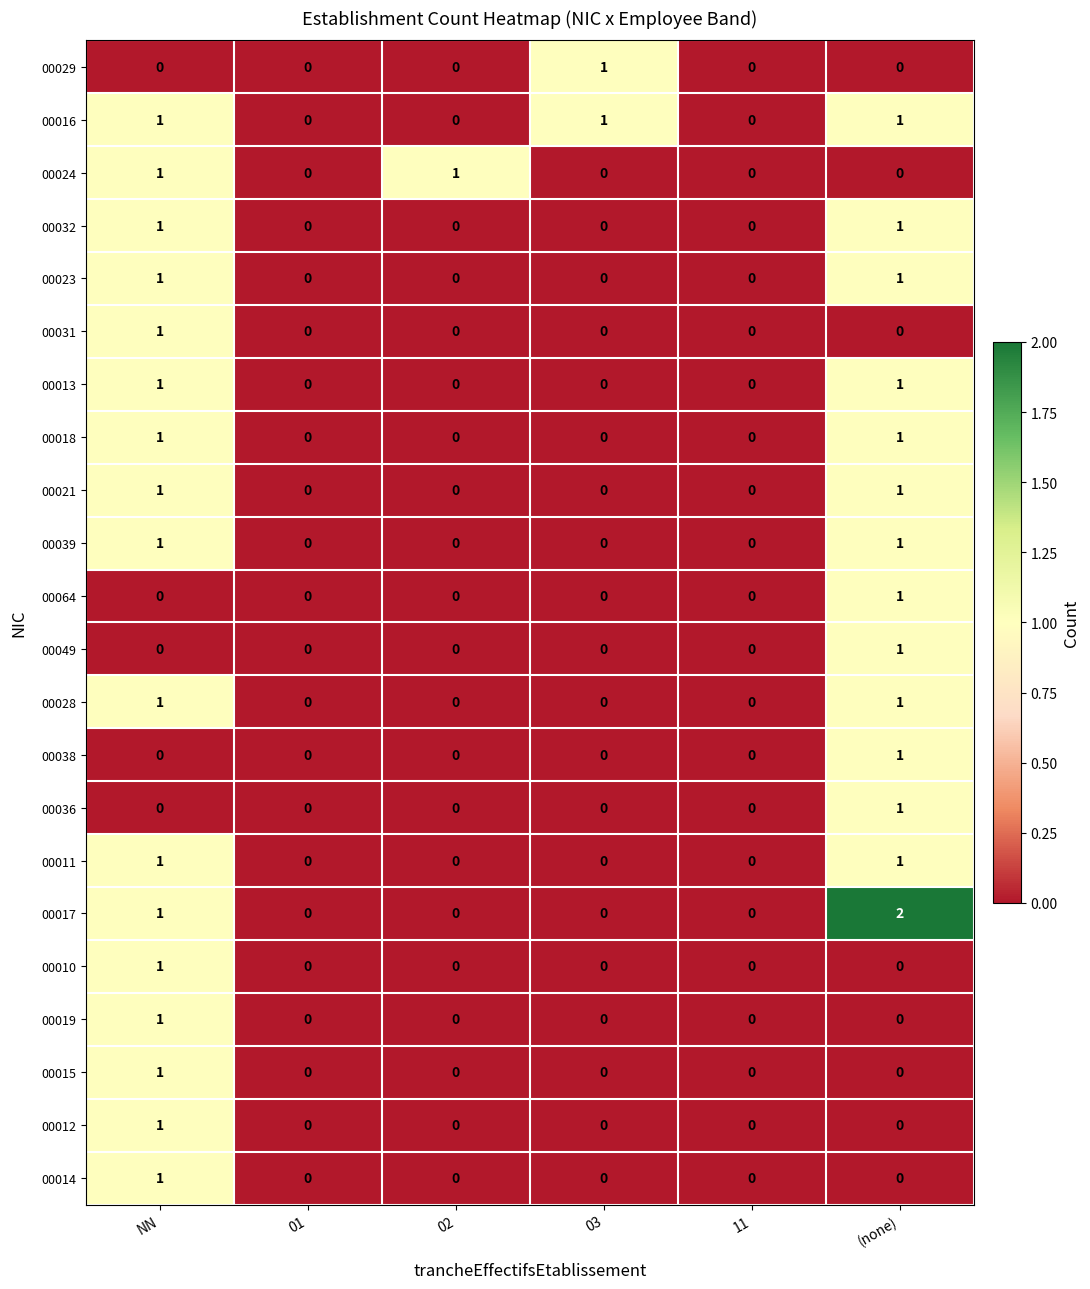

Is it true that 00049 equals 1 at (none)?

True